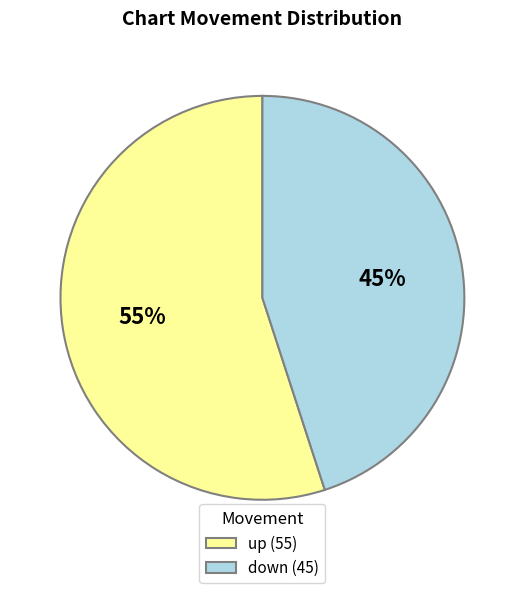

What percentage is the up slice, to the nearest percent?

55%